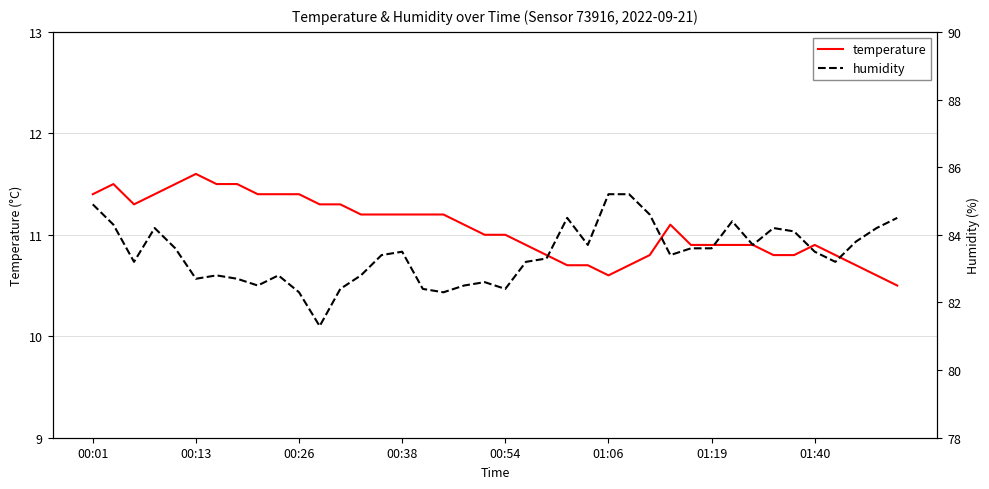

What is the difference between the second highest and second lowest values in the humidity series?

2.9